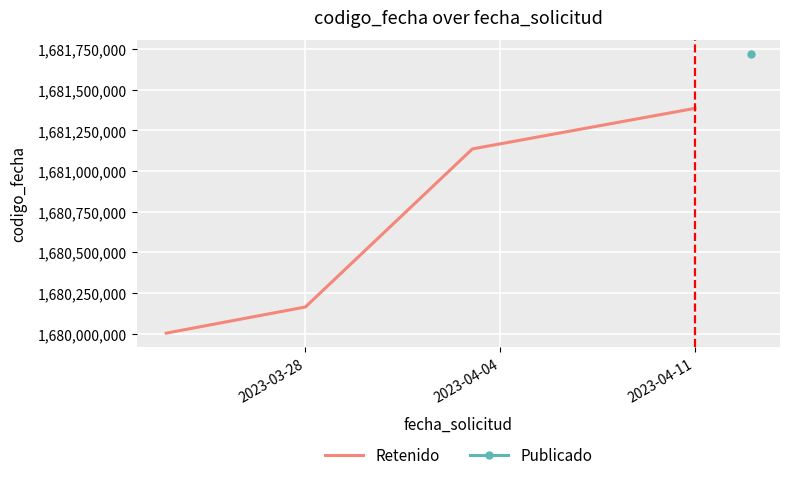

How many lines are shown in the chart?

1